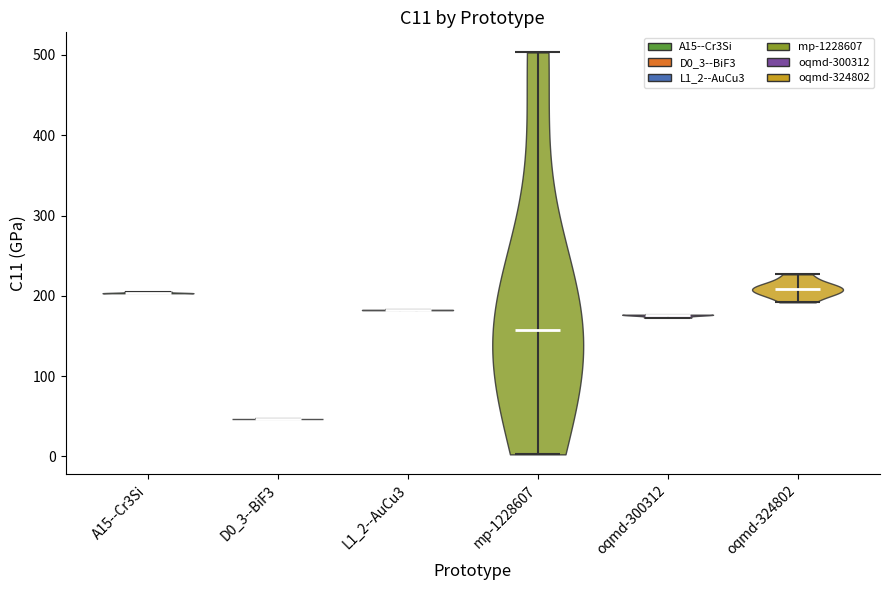

Reading left to right, read every violin against the y-axis: where its median line is, and the lowest and highest points it reaches. The values are not printed on the chart, so give them approximately, as read against the axis.

A15--Cr3Si: median line 200, lowest point 200, highest point 210
D0_3--BiF3: median line 50, lowest point 50, highest point 50
L1_2--AuCu3: median line 180, lowest point 180, highest point 180
mp-1228607: median line 160, lowest point 0, highest point 500
oqmd-300312: median line 180, lowest point 170, highest point 180
oqmd-324802: median line 210, lowest point 190, highest point 230